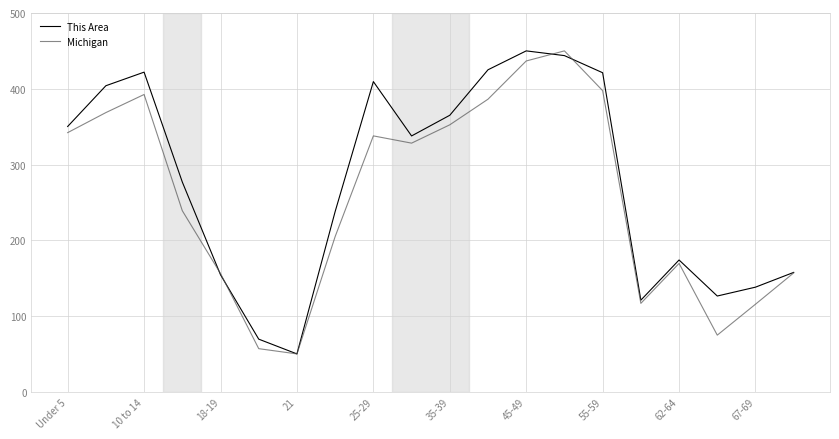

What is the minimum value shown in the chart?

50.0